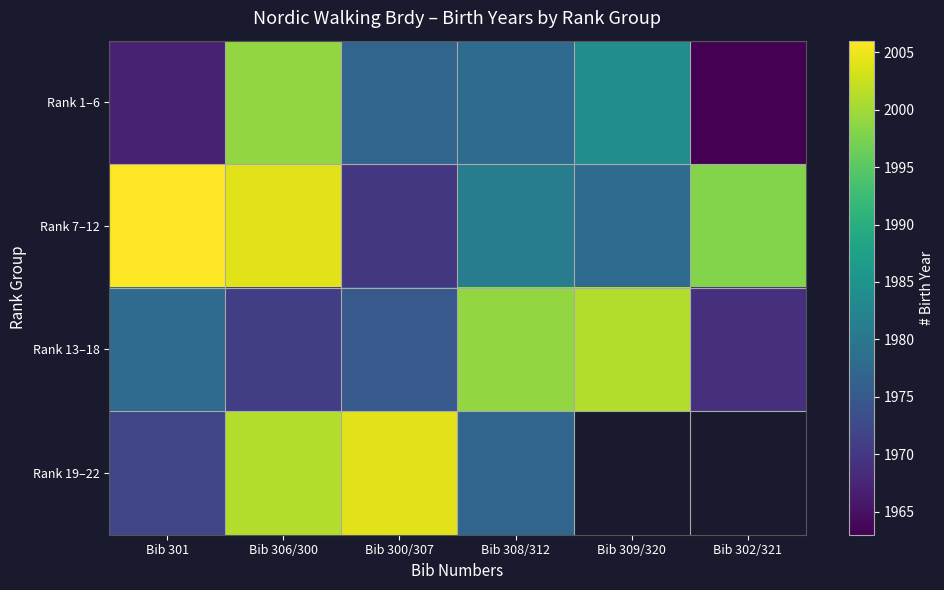

Which series has the largest total across all categories?

Rank 7–12